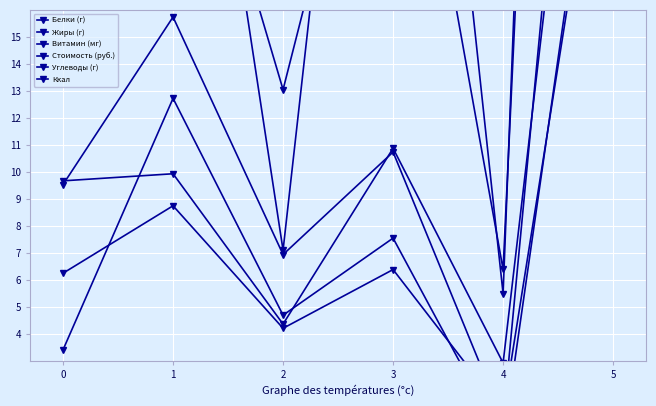

What is the sum of the Белки (г) values at 0 and 5?

133.1